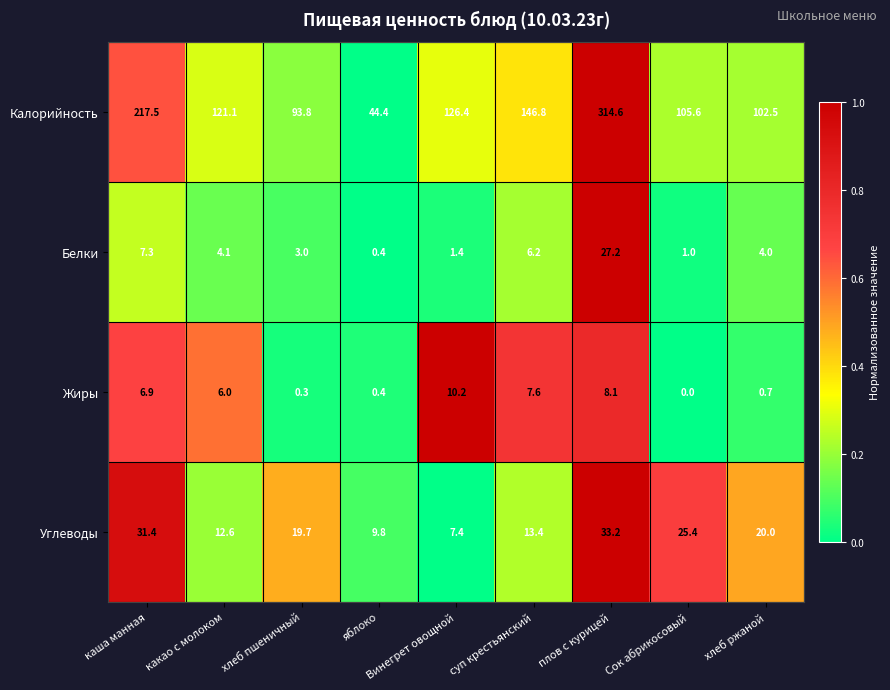

Rank the series at хлеб пшеничный from lowest to highest value.

Жиры, Белки, Углеводы, Калорийность